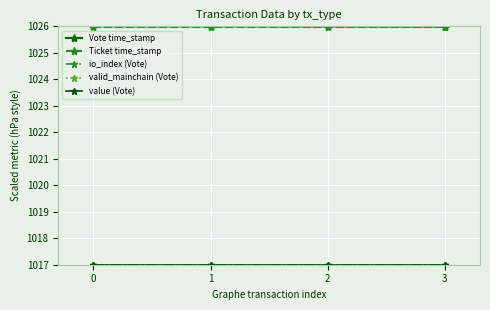

True or false: Vote time_stamp and value (Vote) cross at least once.

False